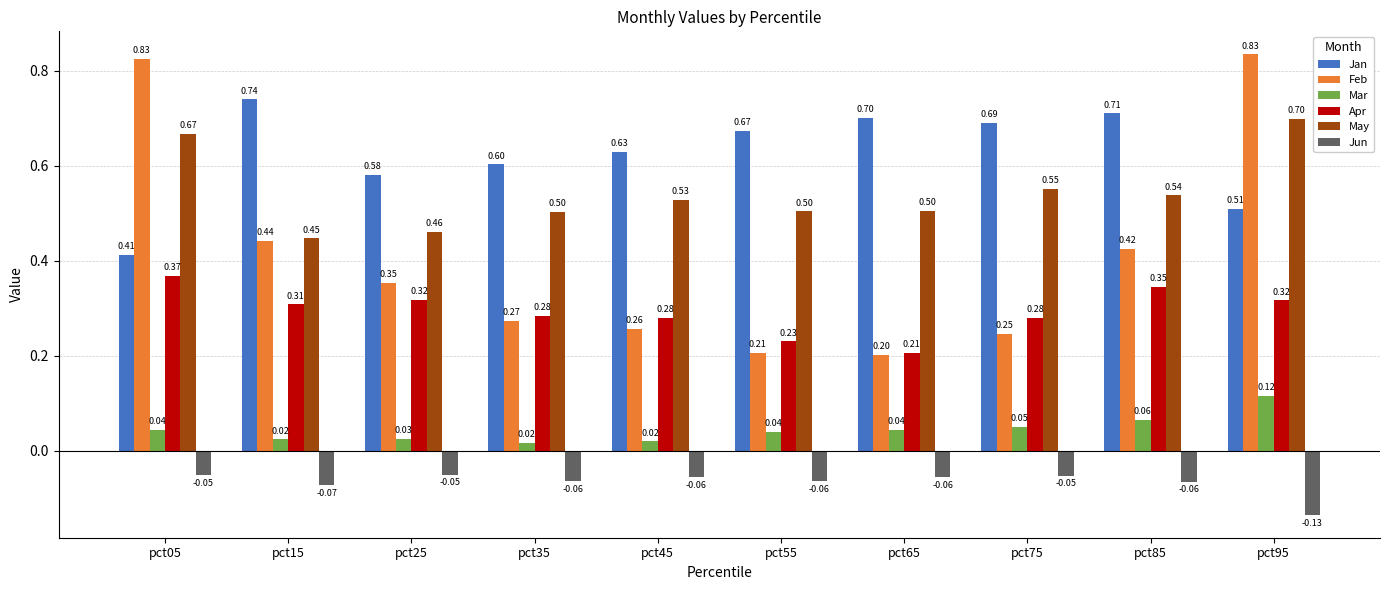

What is the difference between the second highest and minimum values in the Feb series?

0.6